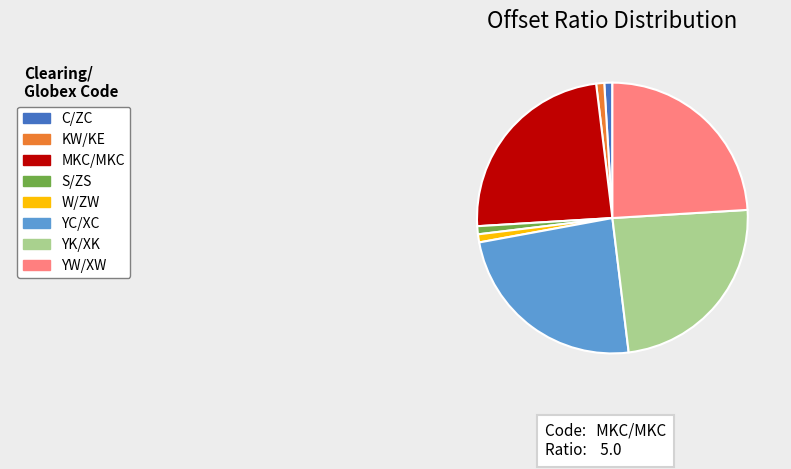

How many segments does this pie chart have?

8